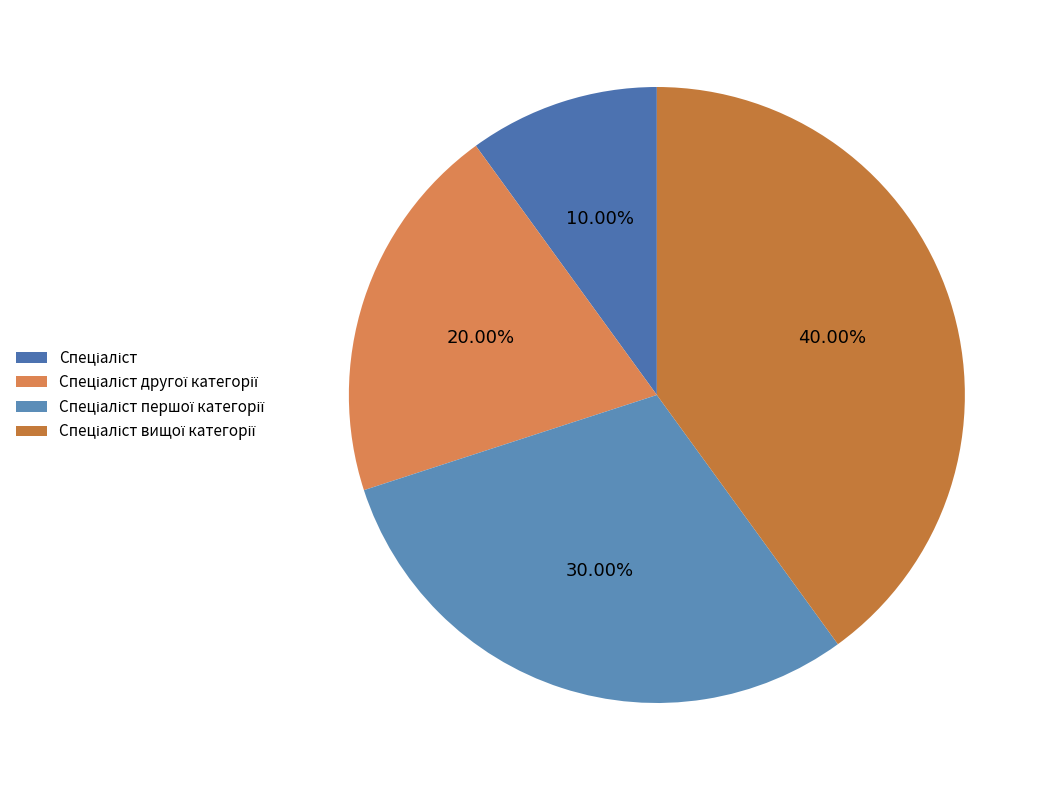

To the nearest percent, what is the difference between the largest and smallest slice percentages?

30%